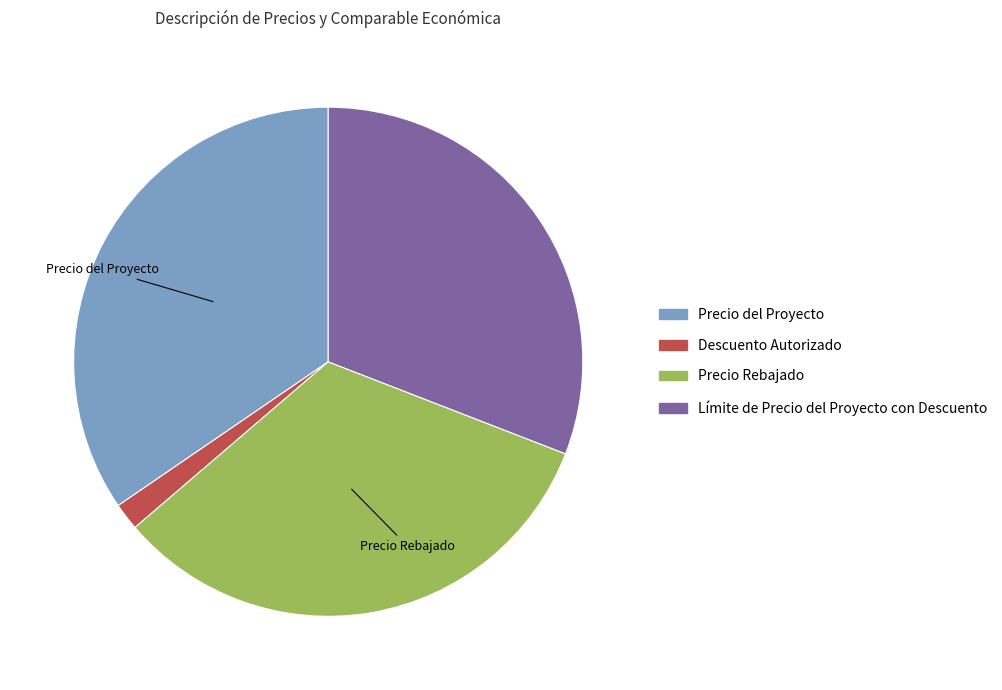

Does Descuento Autorizado account for over 50% of the chart?

No